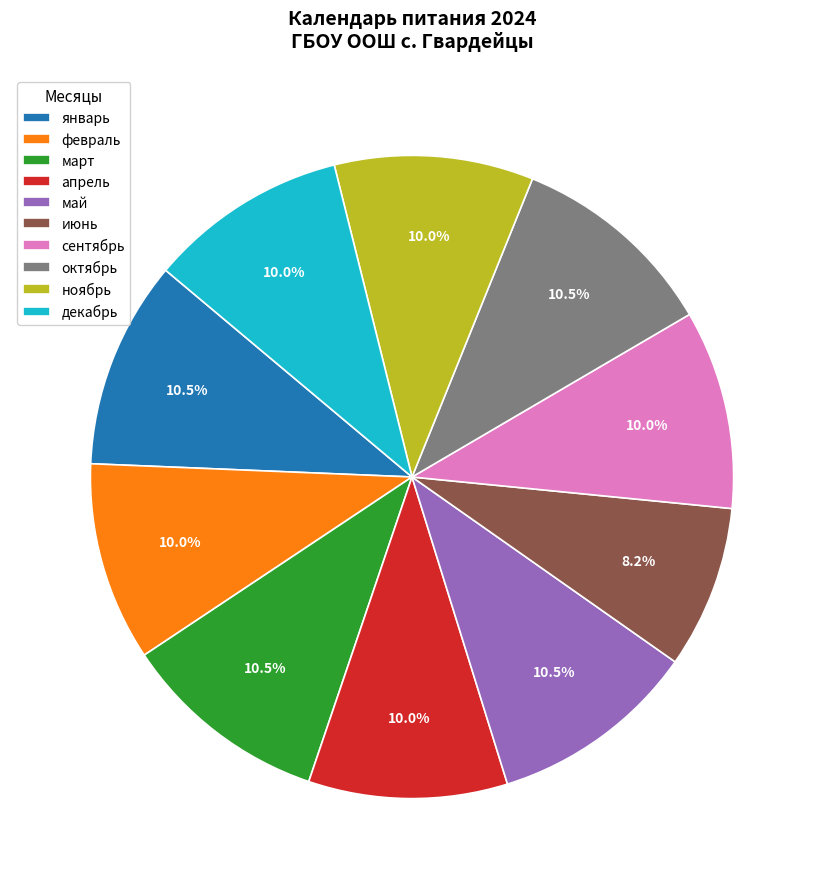

What is the smallest slice in the pie chart?

июнь